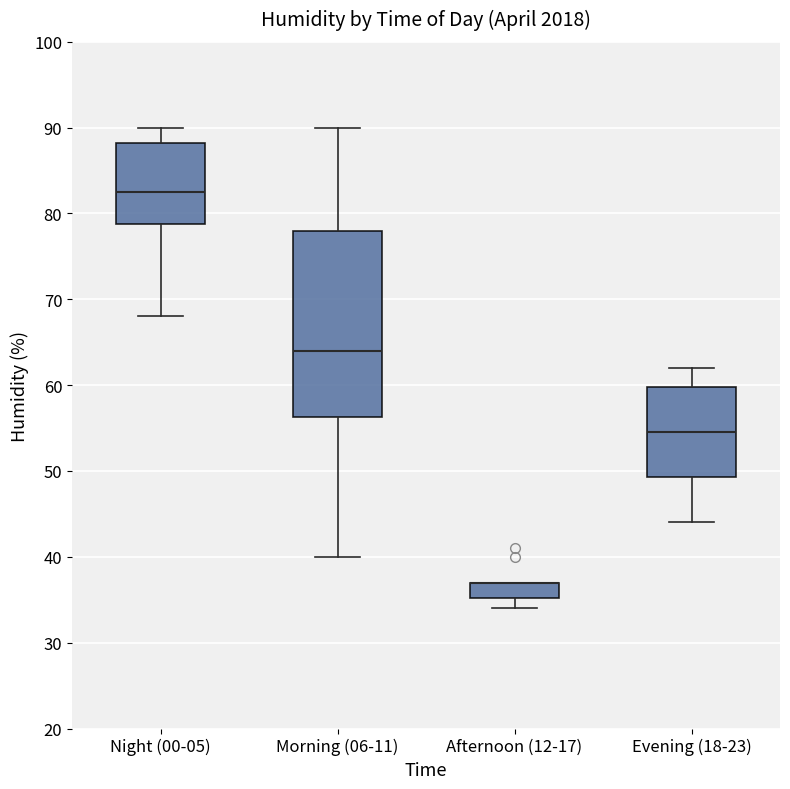

Reading left to right, read every box against the y-axis: the position of its median line, the range the box covers, and the ends of its whiskers. The values are not printed on the chart, so give them approximately, as read against the axis.

Night (00-05): median 83, box 79 to 88, whiskers 68 to 90
Morning (06-11): median 64, box 56 to 78, whiskers 40 to 90
Afternoon (12-17): median 37 (drawn on the box's upper edge), box 35 to 37, whiskers 34 to 37
Evening (18-23): median 55, box 49 to 60, whiskers 44 to 62